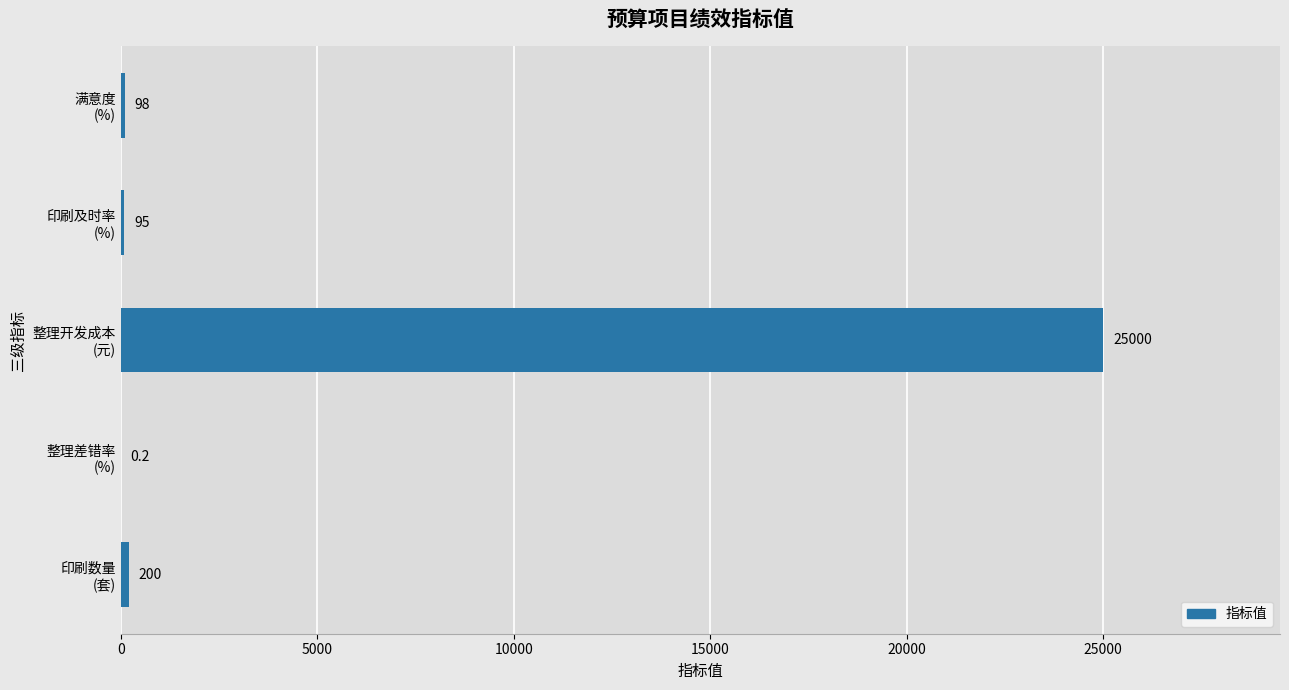

What is the maximum value shown in the chart?

25000.0